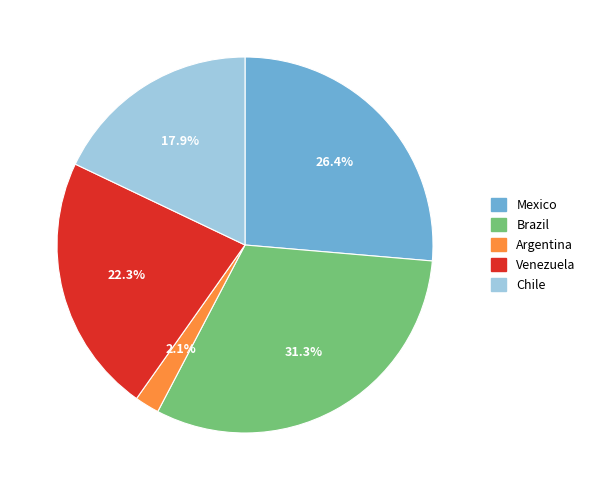

What is the ratio of the value at Mexico to the value at Chile?

1.5